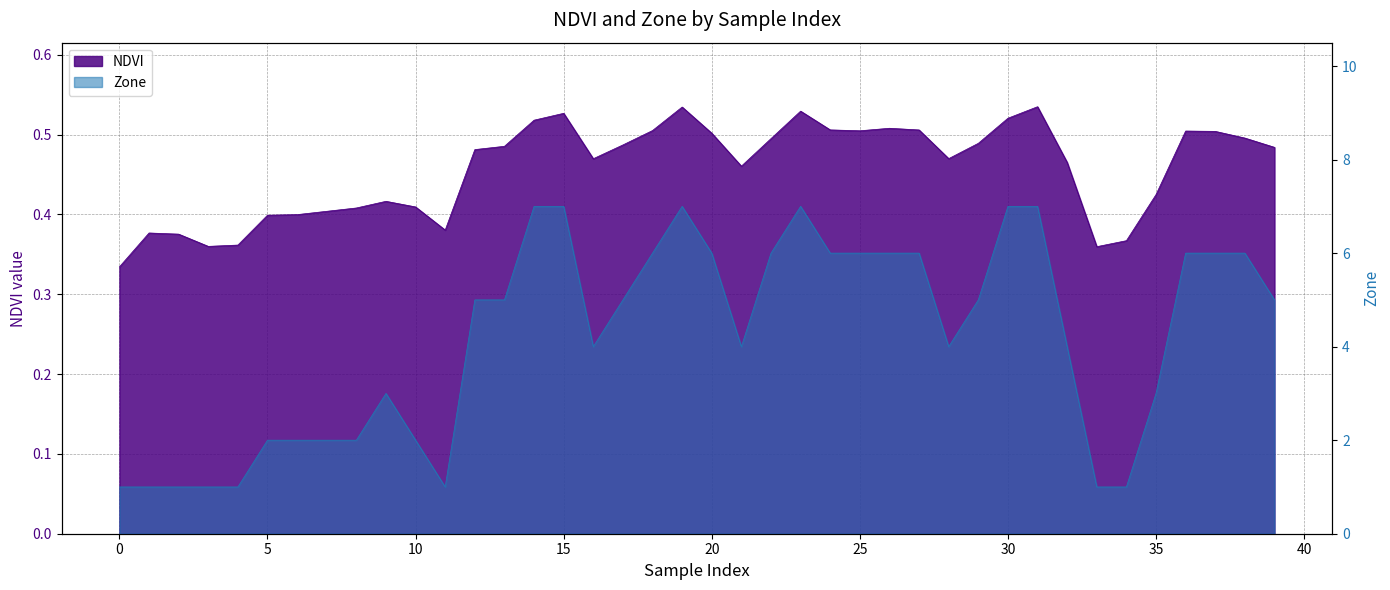

Which series has the widest spread of values?

Zone